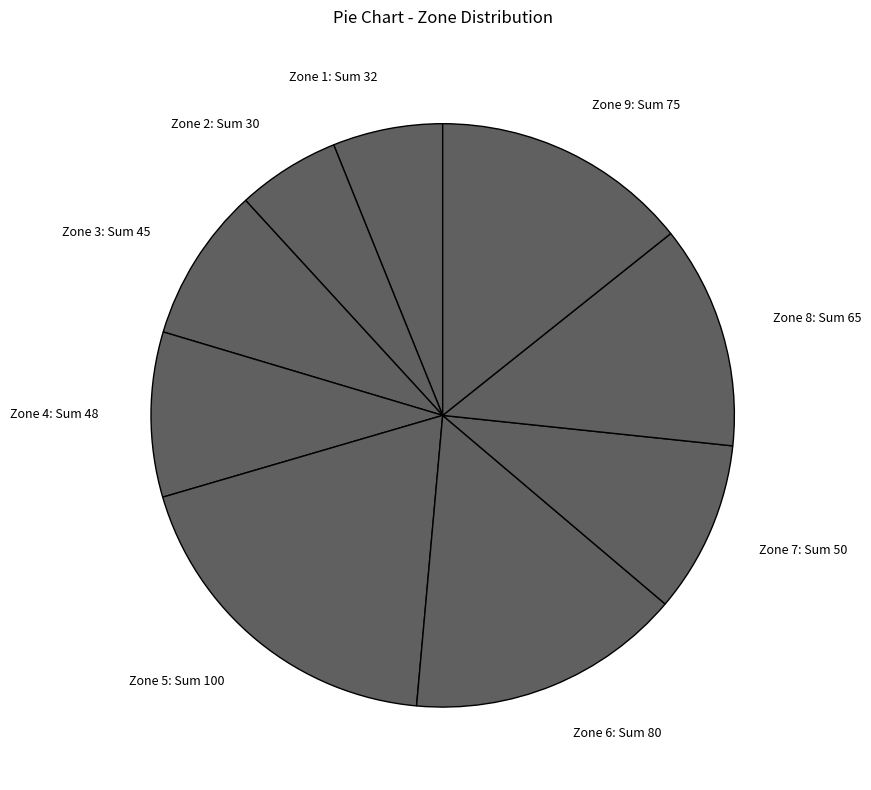

What is the largest slice in the pie chart?

Zone 5